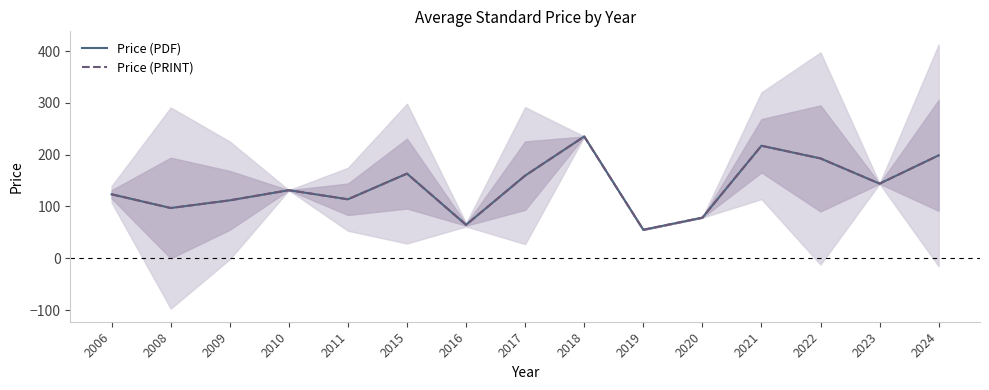

At how many categories does at least one series exceed 107?

11